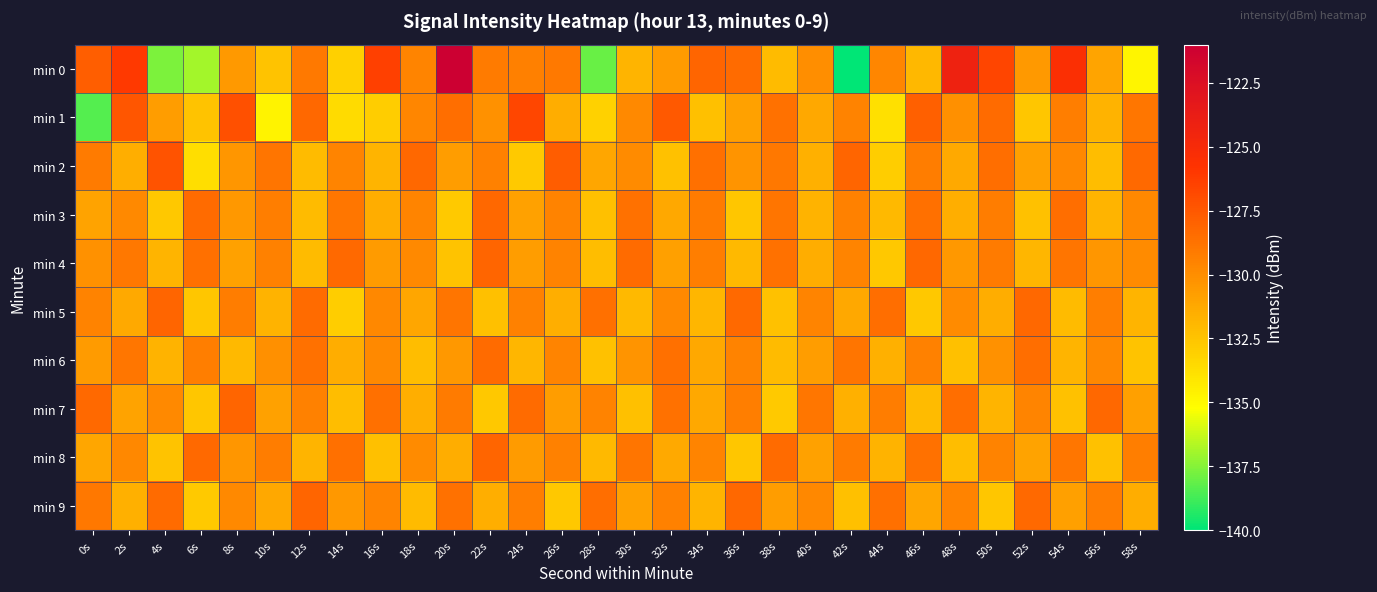

What is the difference between the highest and lowest values at 14s?

5.3